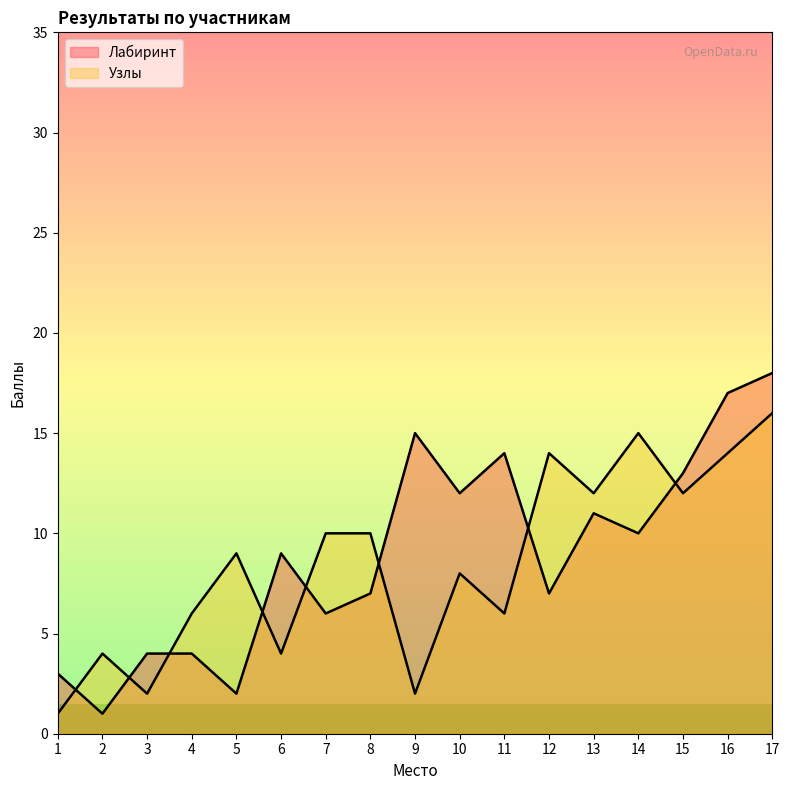

What is the total value across all series at 17?

34